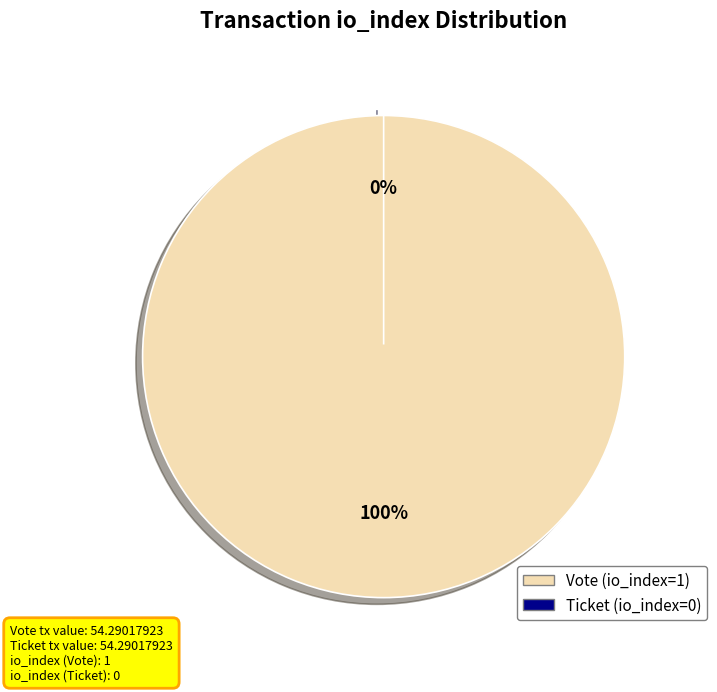

What percentage do Vote (io_index=1) and Ticket (io_index=0) together represent?

100.0%